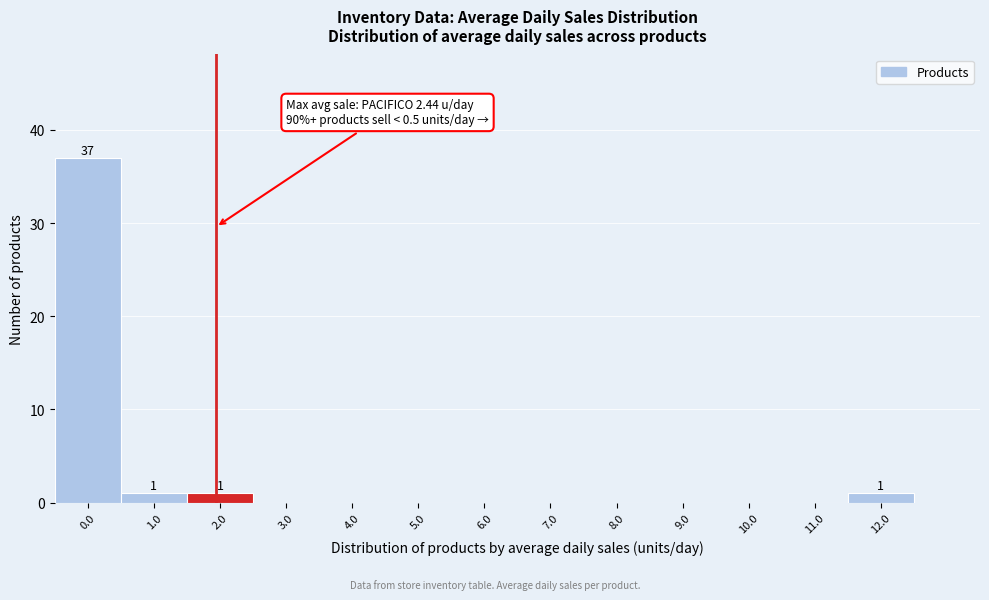

Reading left to right, list all the values displayed in this chart.

0.0=37	1.0=1	2.0=1	3.0=0	4.0=0	5.0=0	6.0=0	7.0=0	8.0=0	9.0=0	10.0=0	11.0=0	12.0=1